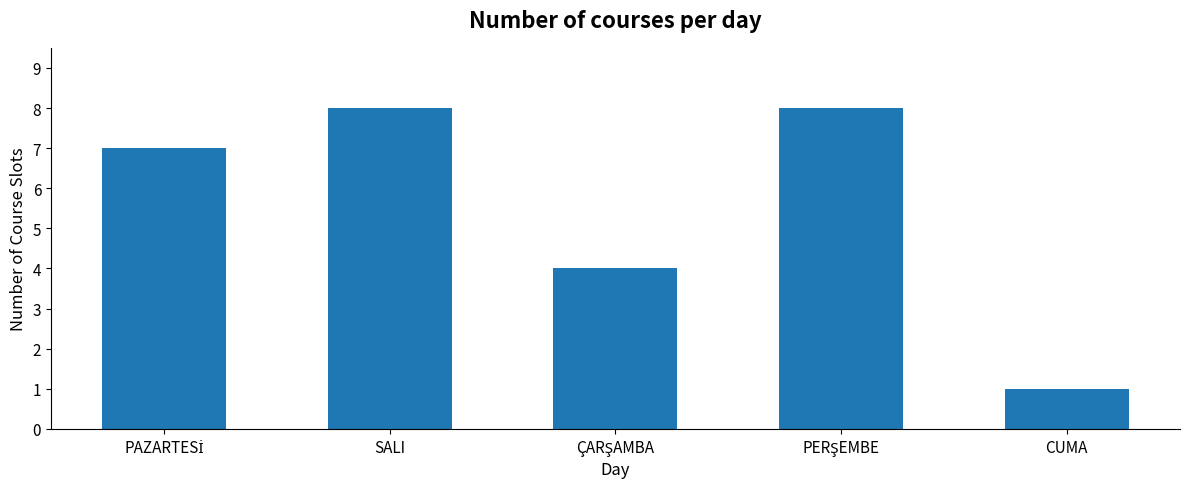

What is the value of the 5th bar from the left?

1